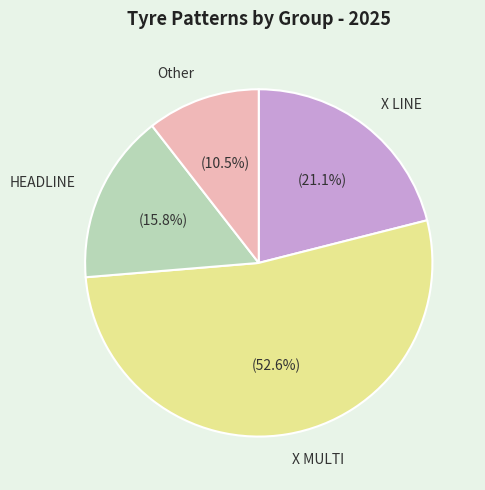

Count the number of slices in the pie.

4